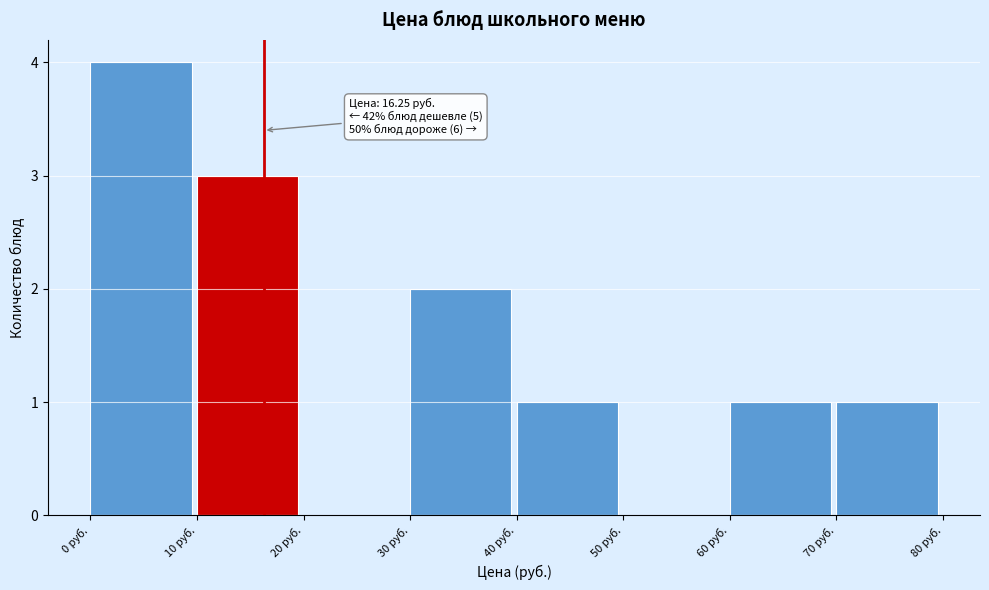

Which range on the x-axis has the tallest bar?

0 to 10